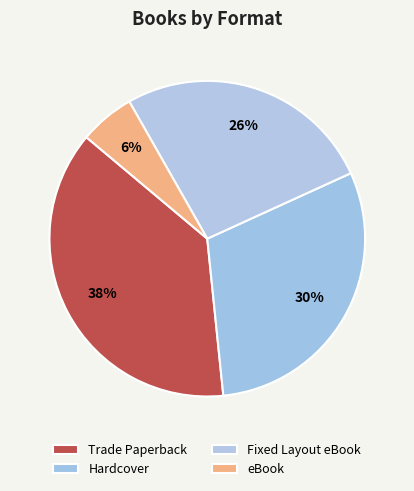

Between Hardcover and Trade Paperback, which is larger?

Trade Paperback